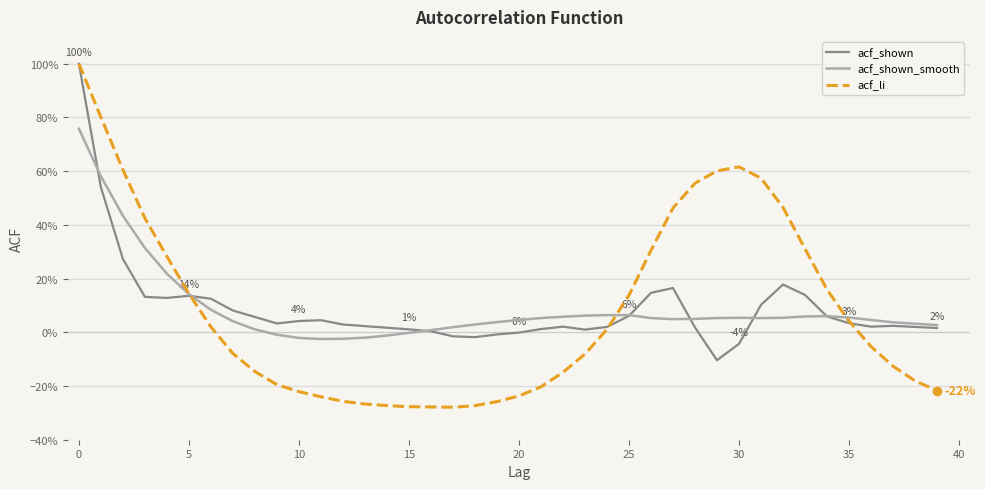

Does the chart display data point markers on the line(s)?

No